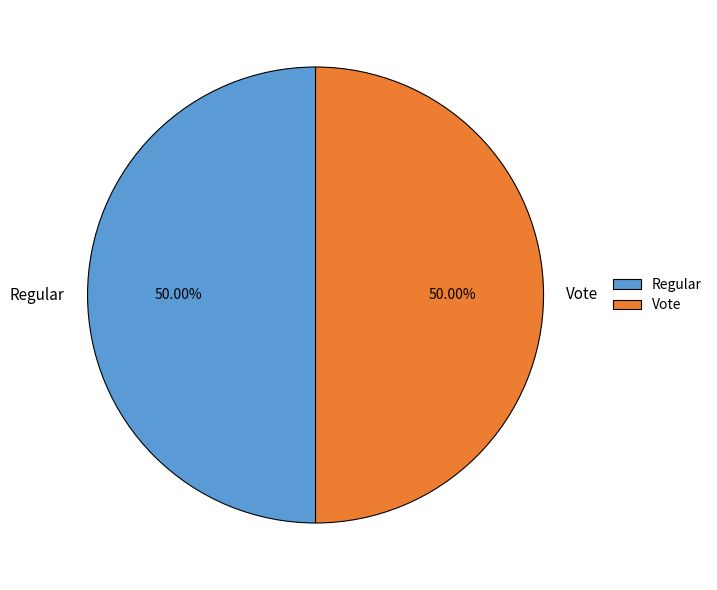

Combined, do Regular and Vote account for over 50%?

Yes